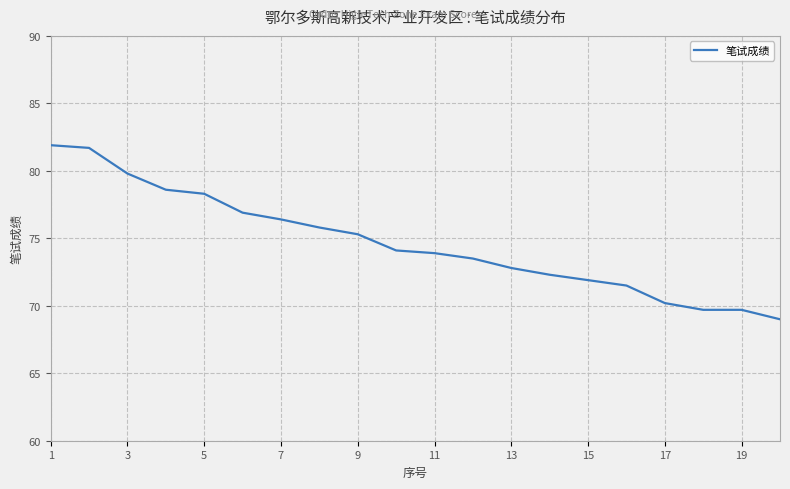

What is the greatest value displayed?

81.9